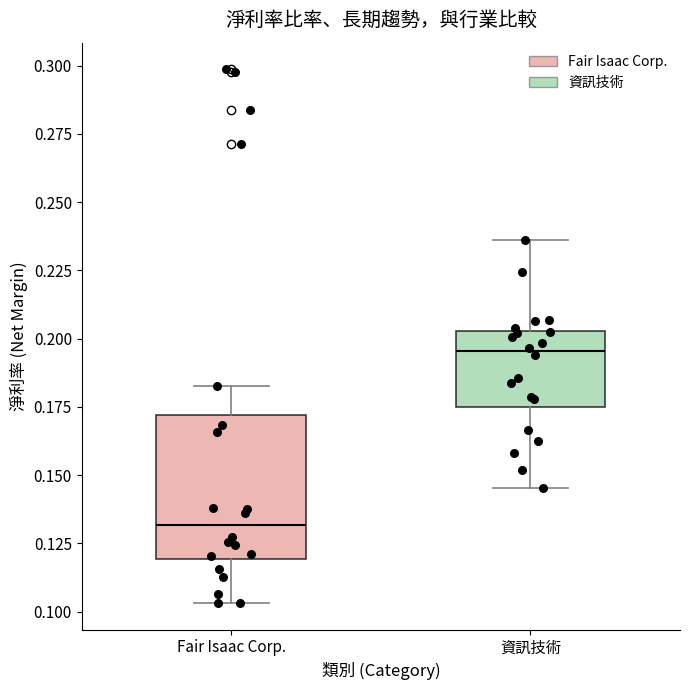

Comparing the boxes themselves (not the whiskers), which one is the tallest?

Fair Isaac Corp.